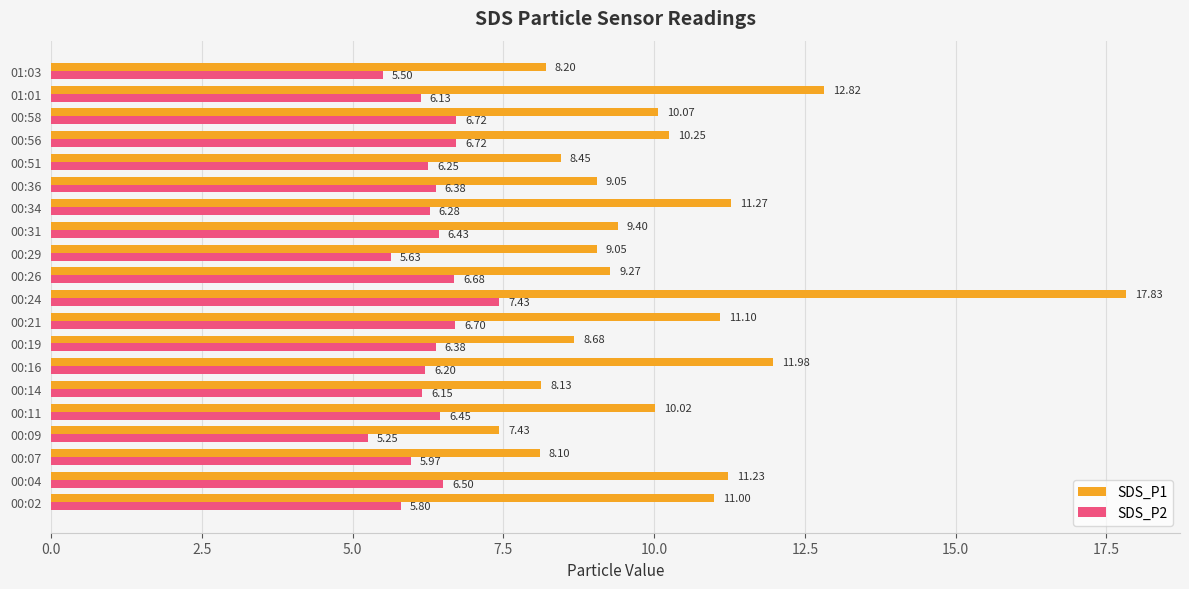

What are all the series names shown in the legend?

SDS_P1, SDS_P2